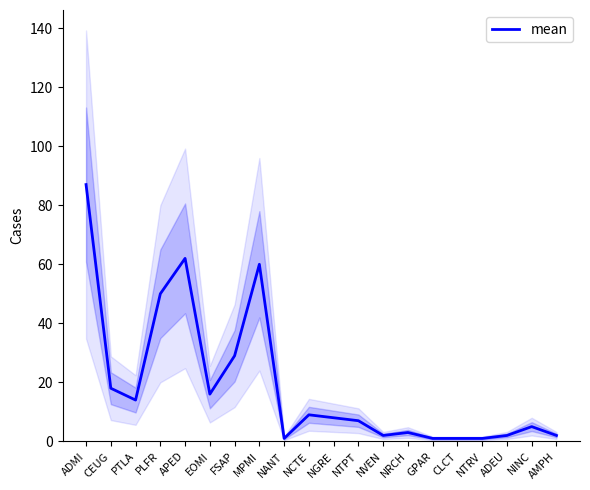

True or false: the data has more than 2 interior local peaks.

True